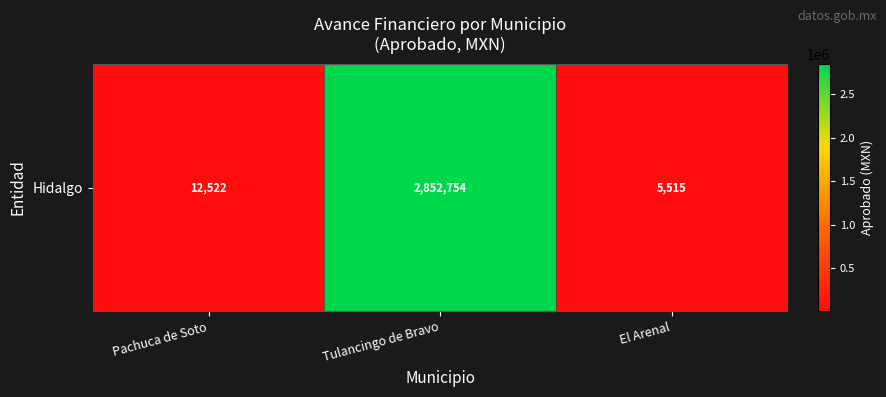

The chart shows a value of 4476329.0 at Tulancingo de Bravo. True or false?

False